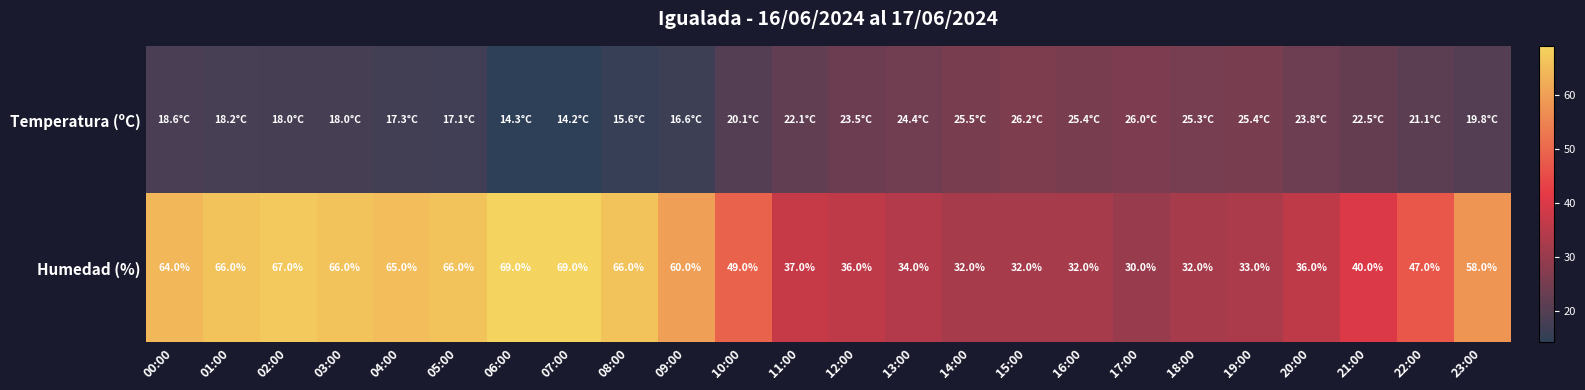

True or false: Humedad (%) has a value of 101.6 at 23:00.

False